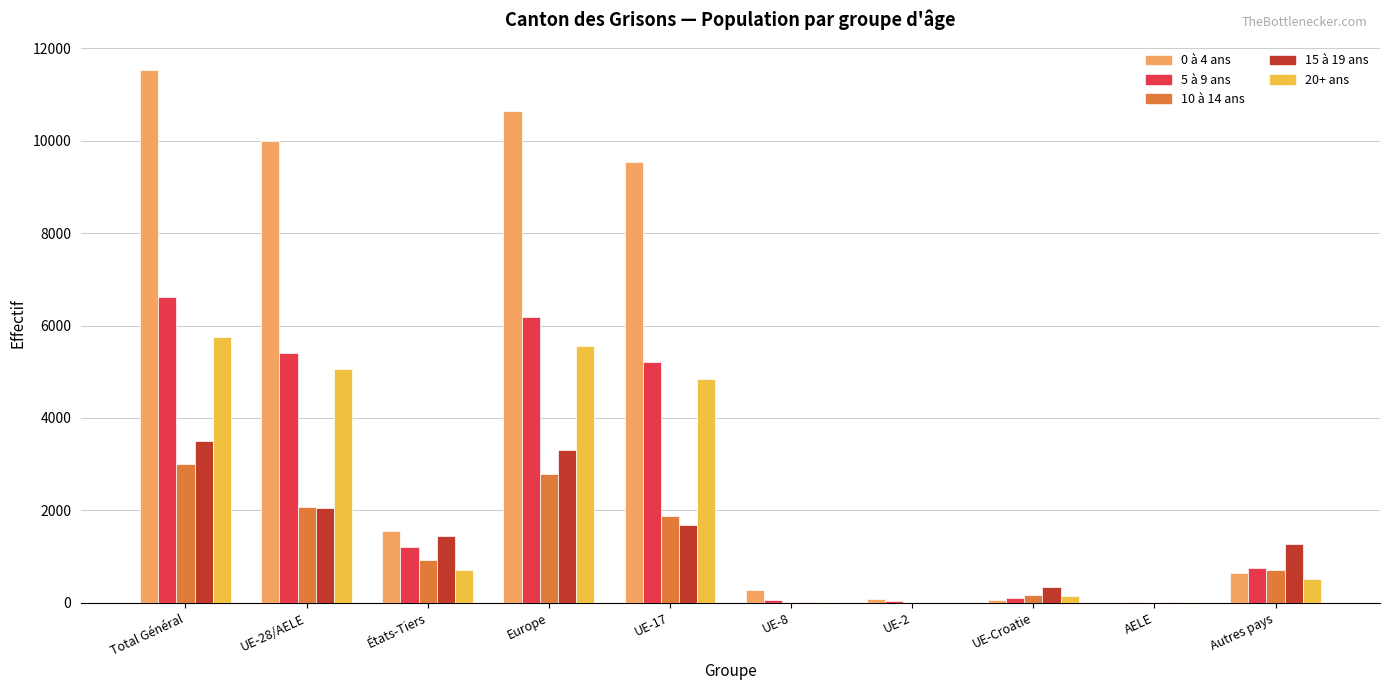

What is the sum of the 20+ ans values at Europe and UE-28/AELE?

10624